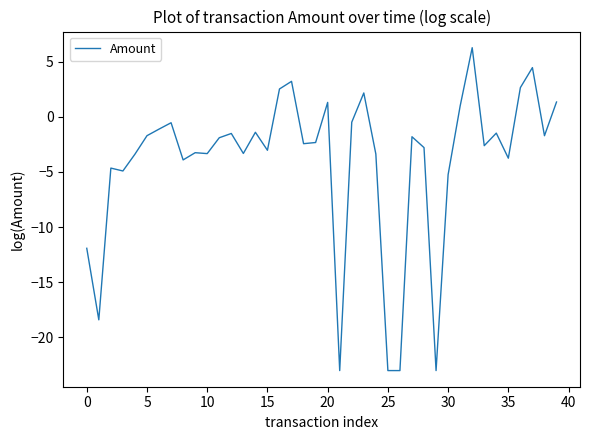

Does the chart display data point markers on the line(s)?

No